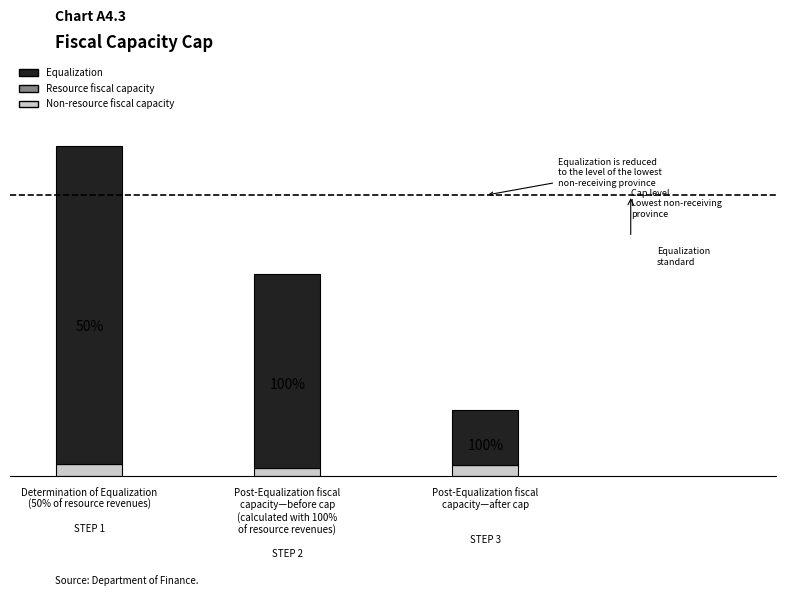

Count the Resource fiscal capacity values in the range 0 to 1.

3